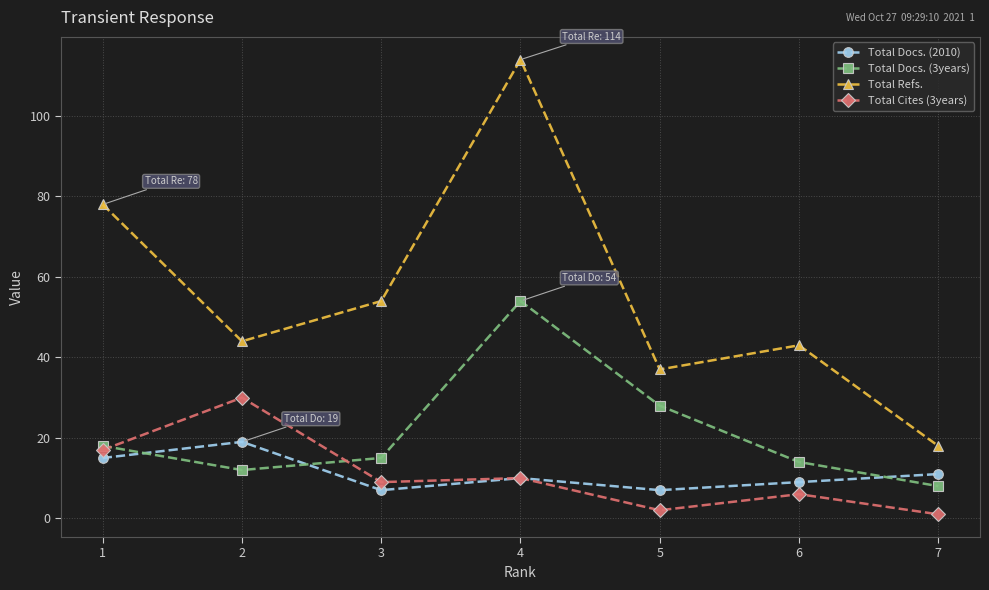

How many data points in Total Refs. are less than 44?

3